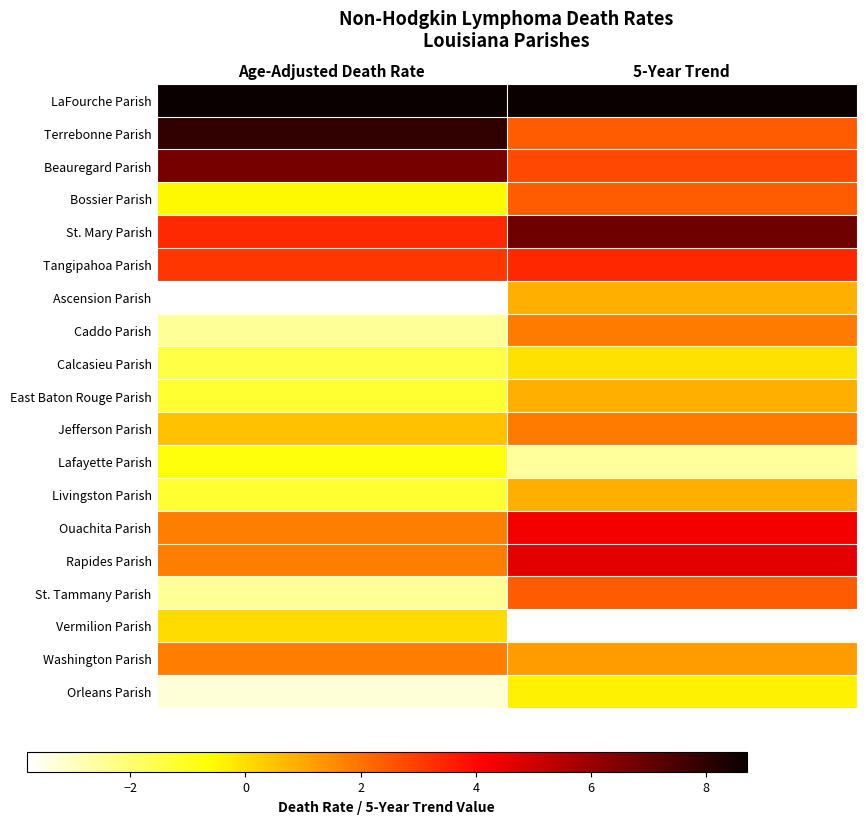

Which has a higher value, 5-Year Trend or Age-Adjusted Death Rate?

Age-Adjusted Death Rate